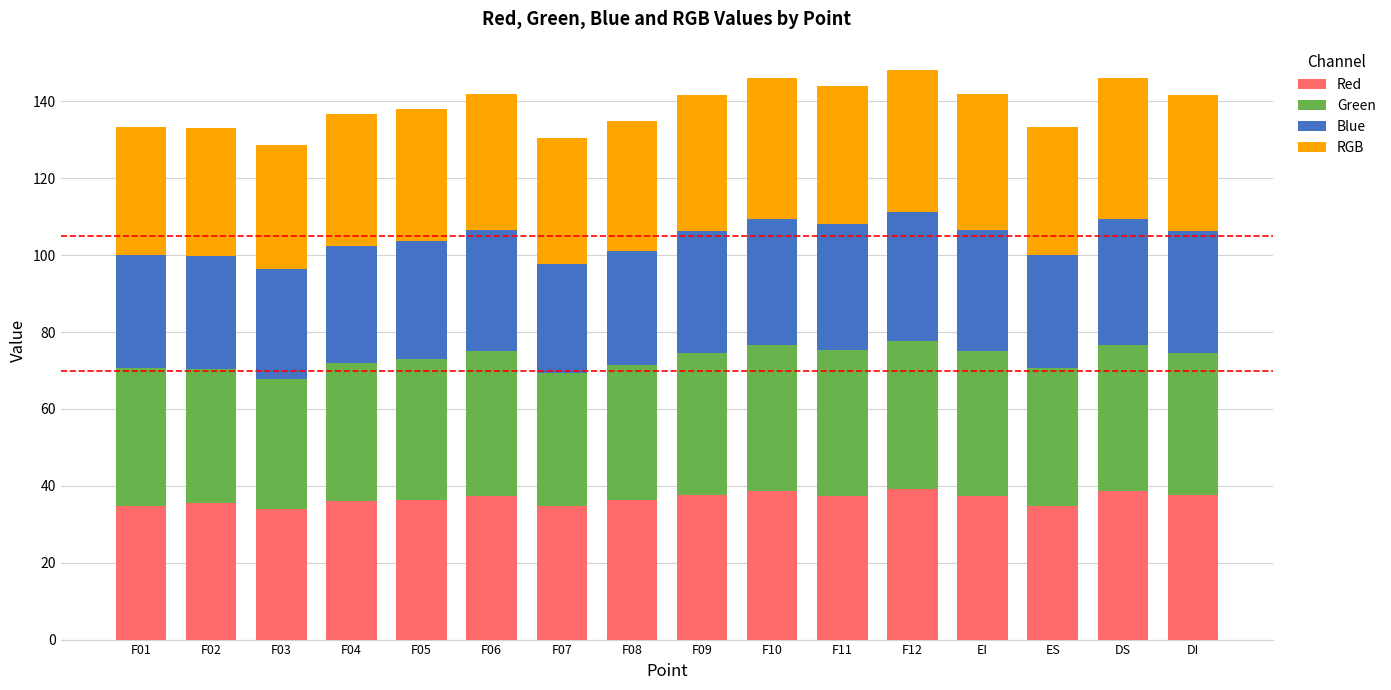

What is the maximum value for Red?

39.1